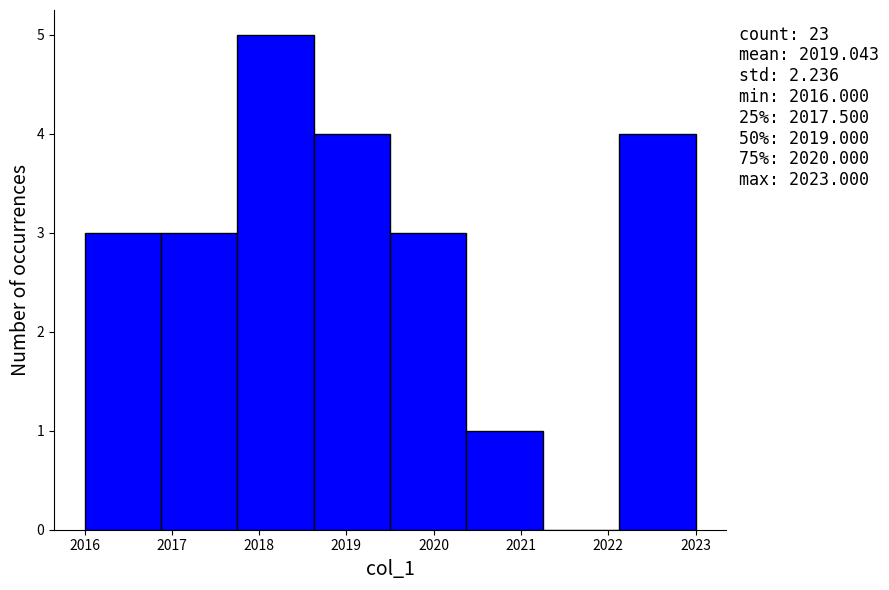

Over which range of the x-axis is the bar tallest?

2017.8 to 2018.6